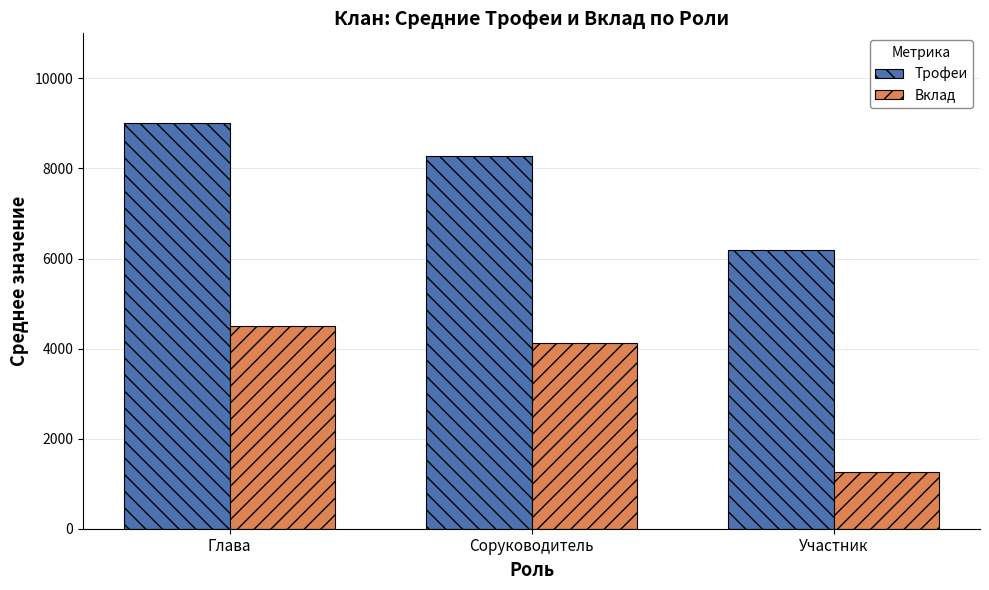

Rank the series by their average value, from lowest to highest.

Вклад, Трофеи